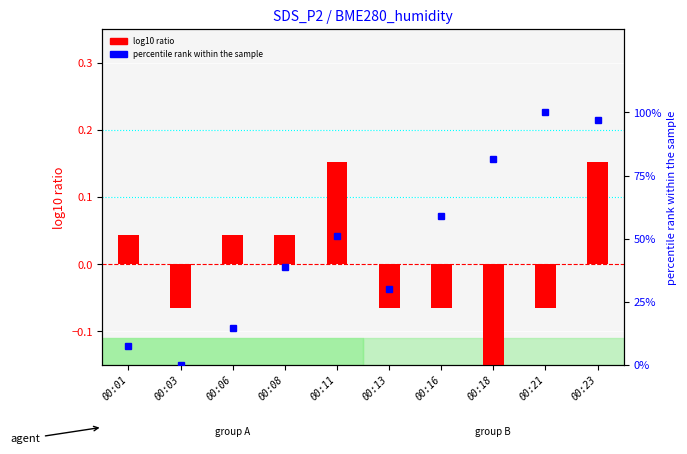

Rank the series by their average value, from highest to lowest.

percentile rank within the sample, log10 ratio